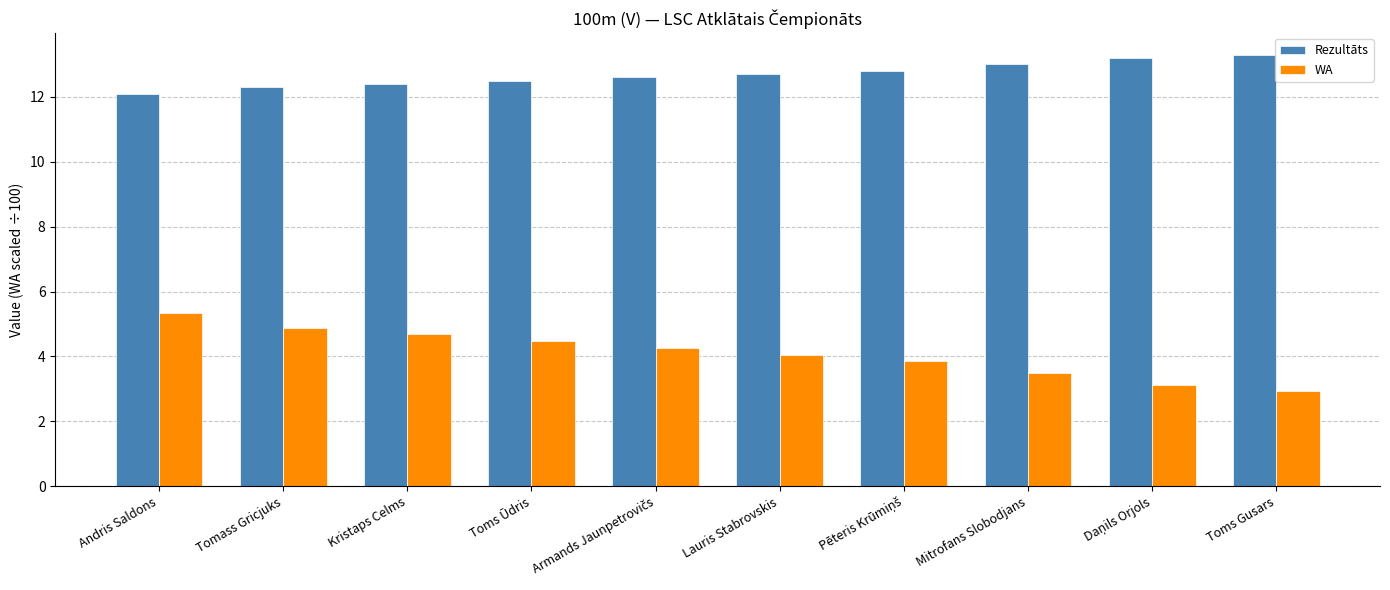

What is the minimum value shown in the chart?

2.9